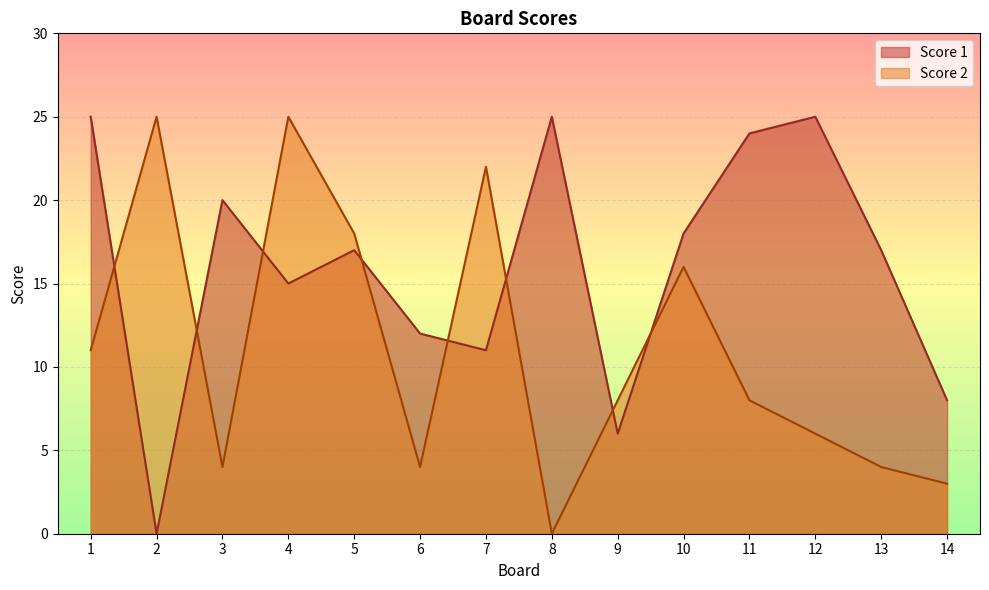

The Score 1 series shows 20 at 3. True or false?

True